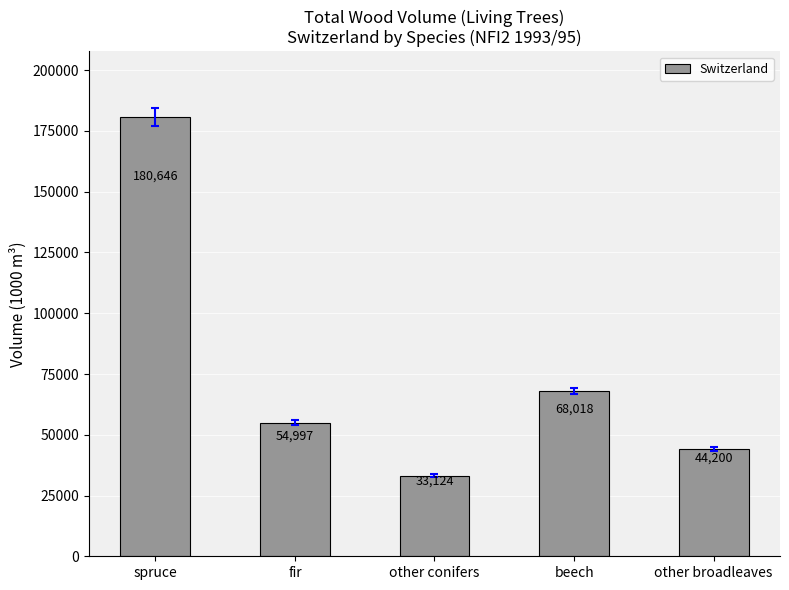

Rank the categories by value from highest to lowest.

spruce, beech, fir, other broadleaves, other conifers